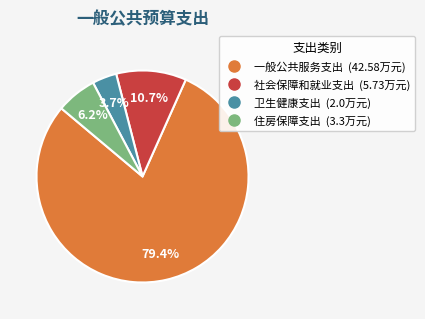

To the nearest percent, what portion does 一般公共服务支出 represent?

79%